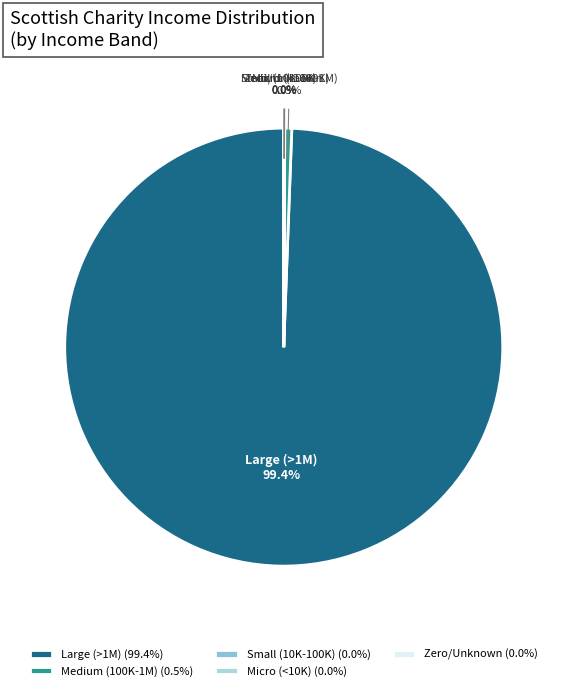

To the nearest percent, what is the average slice percentage?

20%